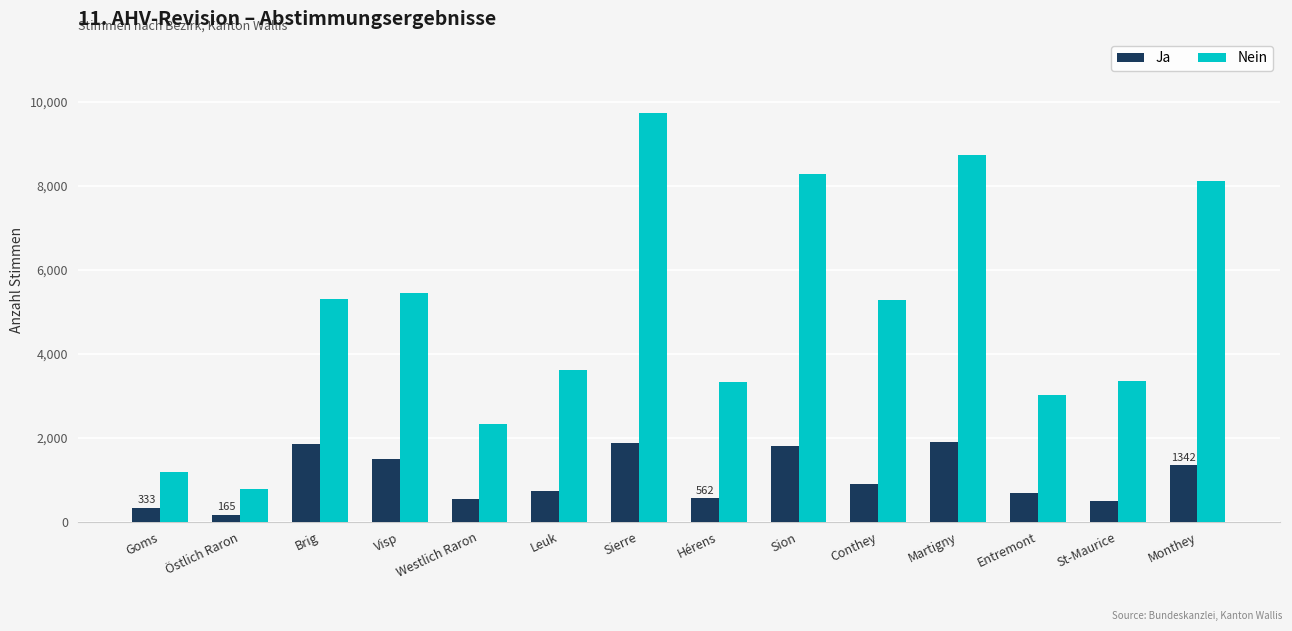

Between Brig and Entremont, which series saw the biggest shift?

Nein